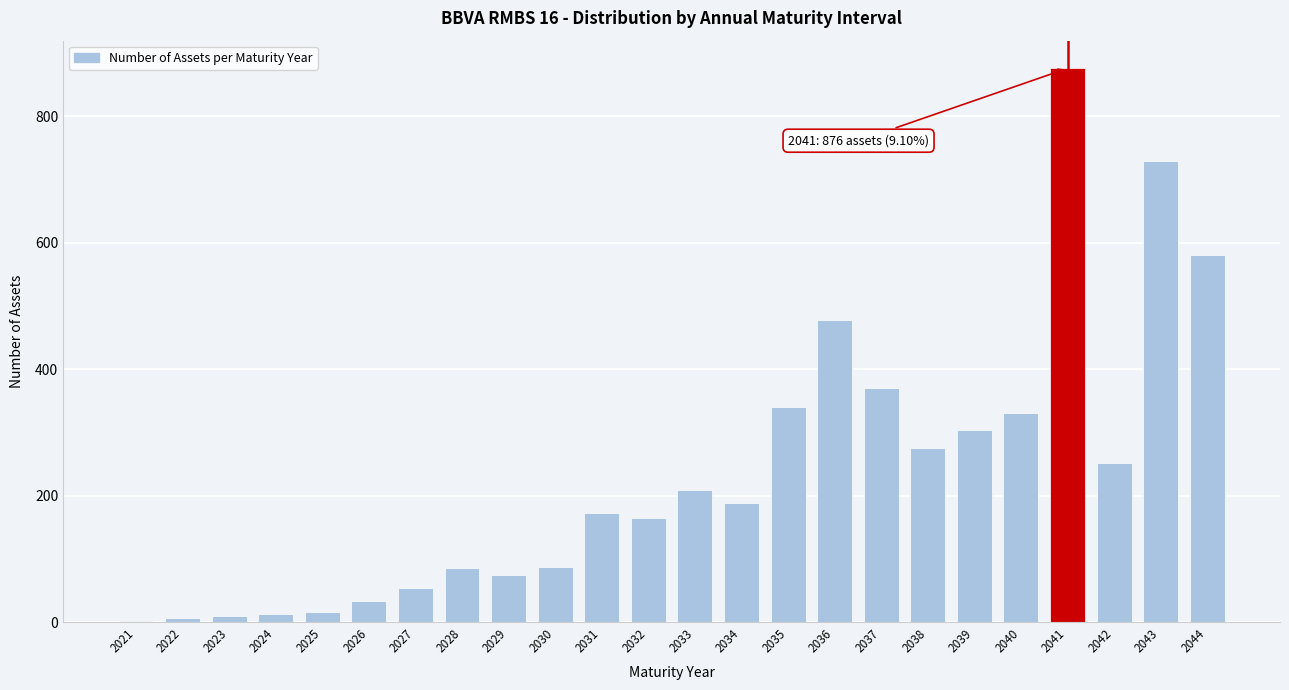

Between 2042 and 2027, which is larger?

2042